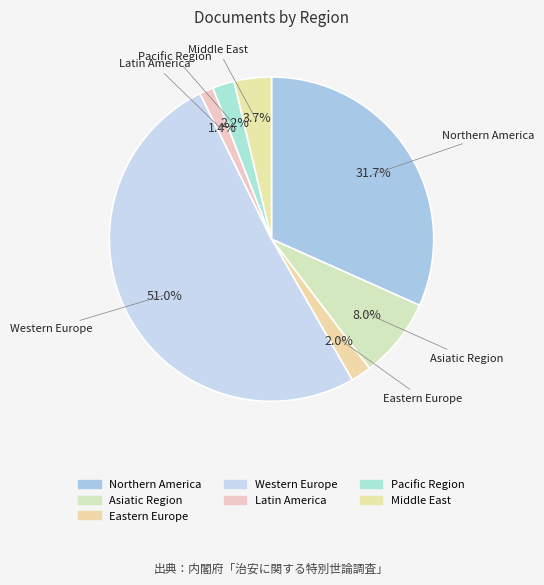

Is Latin America the majority of the pie?

No